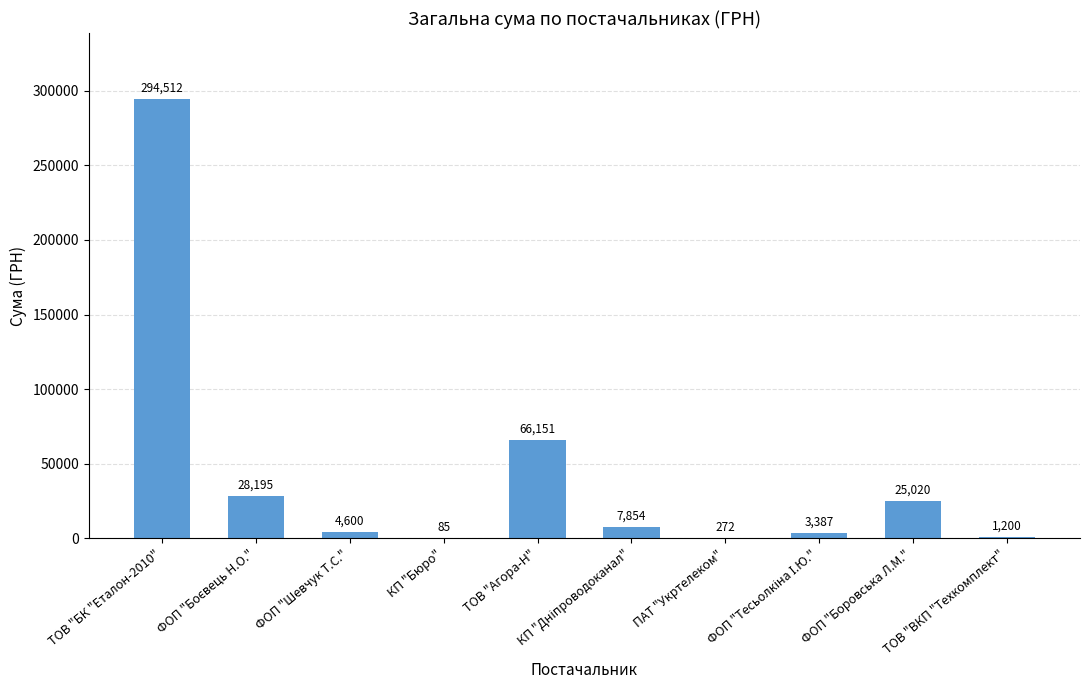

At which label is the value closest to 147298?

ТОВ "Агора-Н"